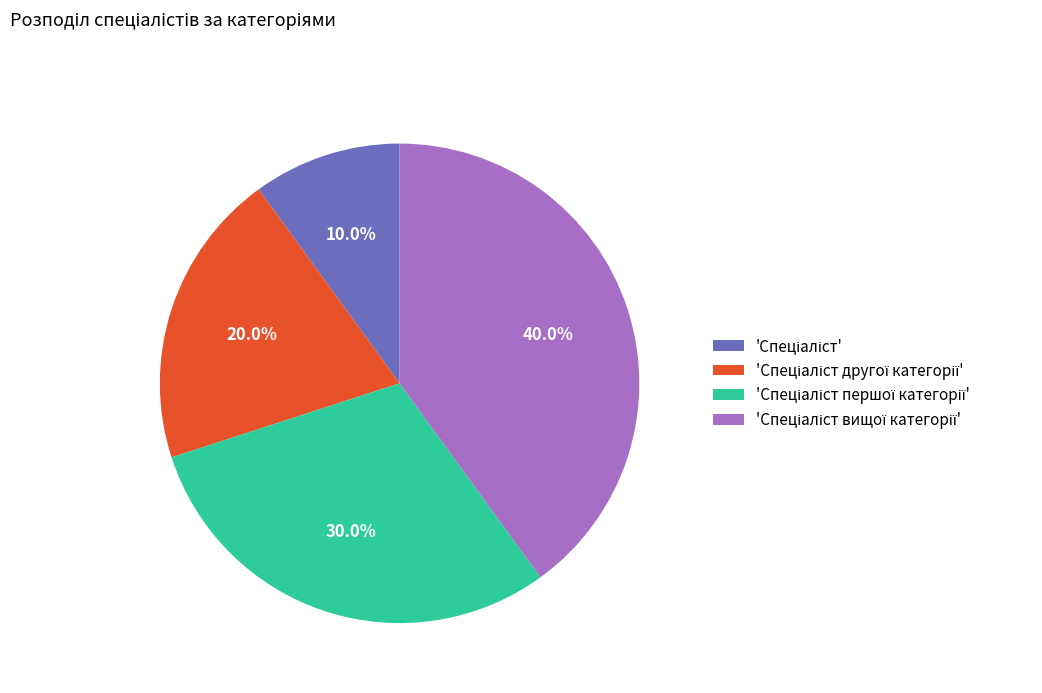

Is there a majority slice in this chart?

No